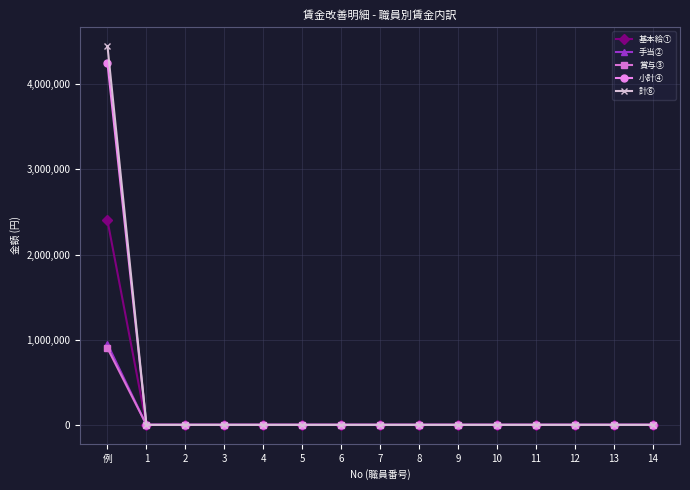

At which category is the sum across all series the highest?

例